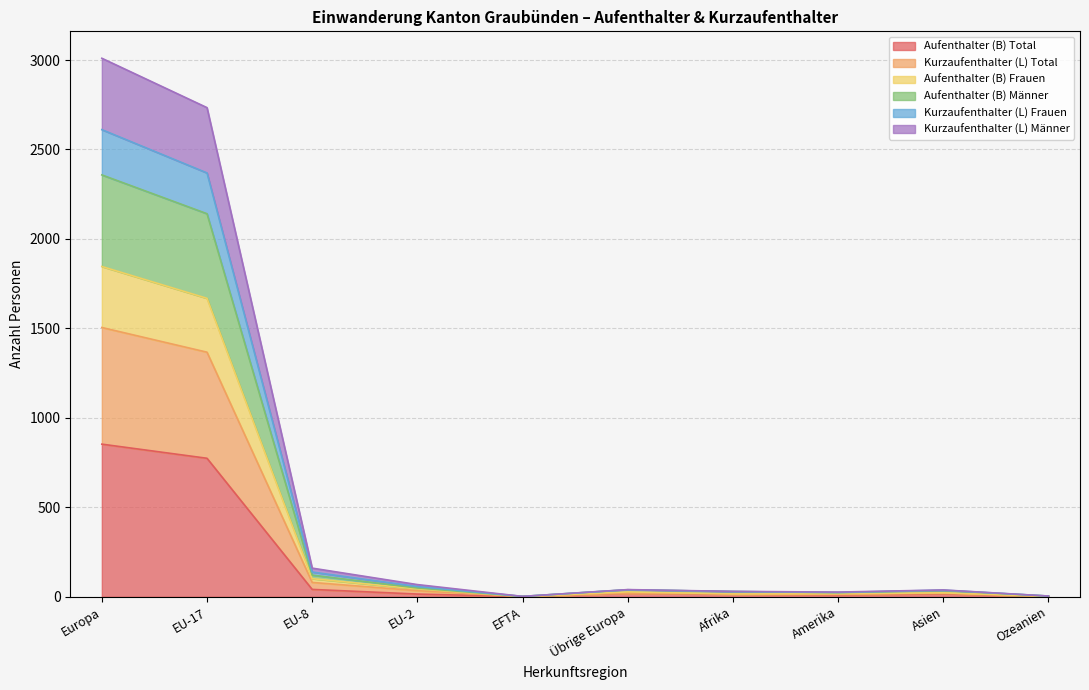

At which category is the sum across all series the highest?

Europa